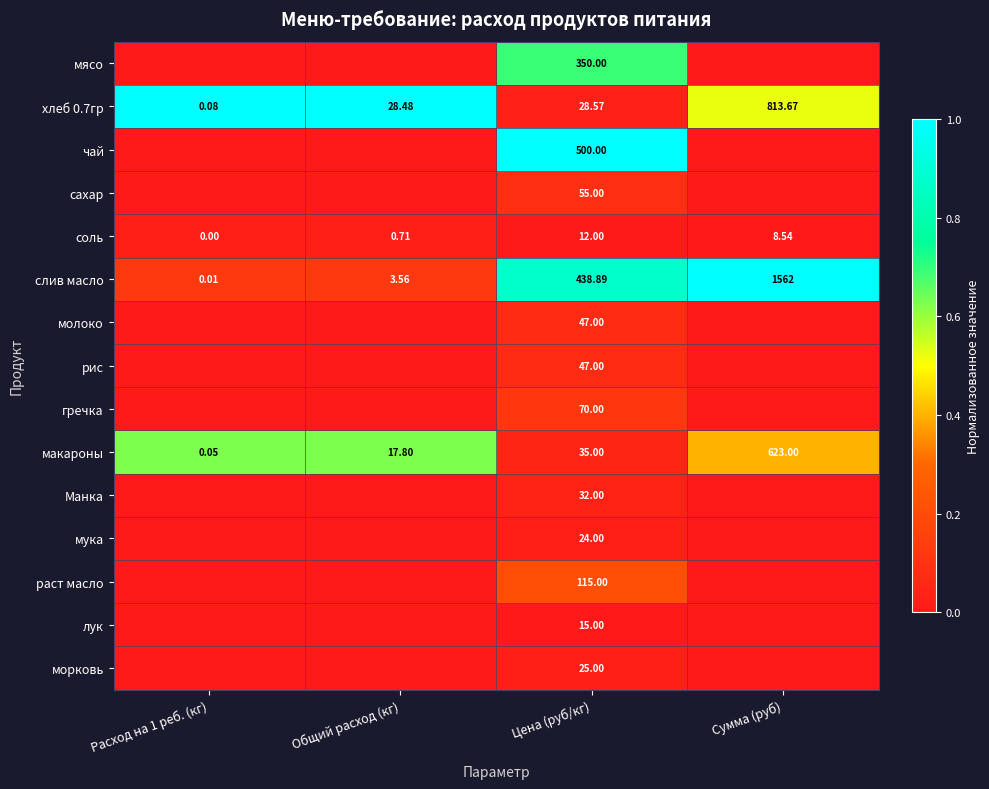

Where does the соль series first go above 8?

Цена (руб/кг)